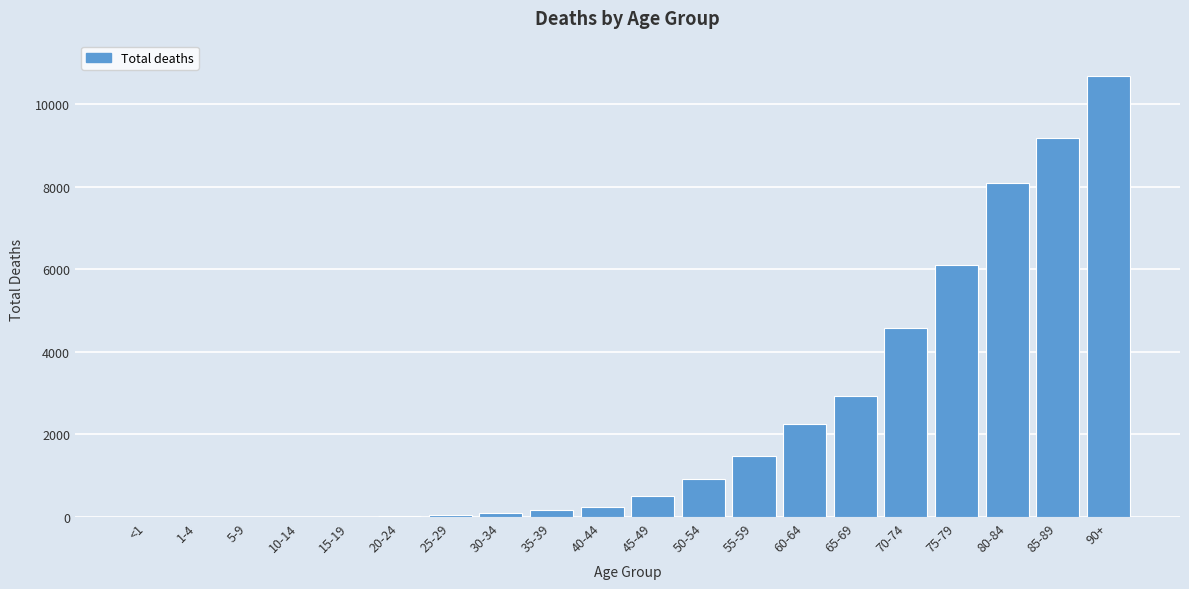

What is the change in value from 45-49 to 85-89?

+8662